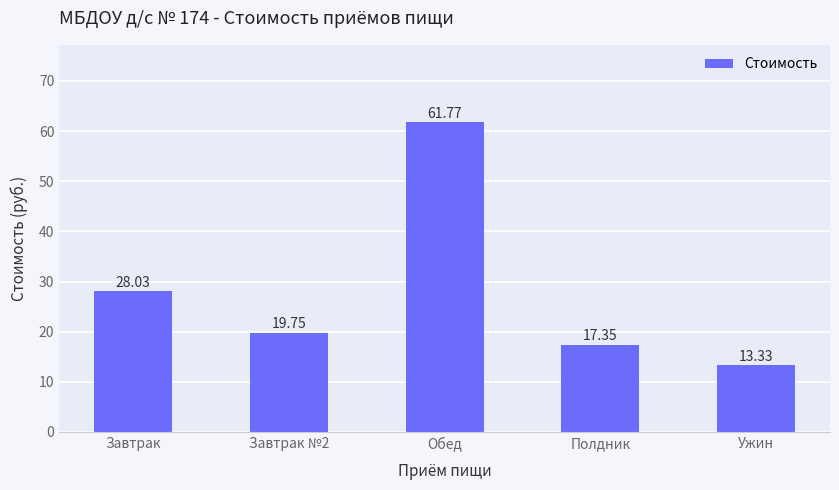

Does the chart contain any negative values?

No